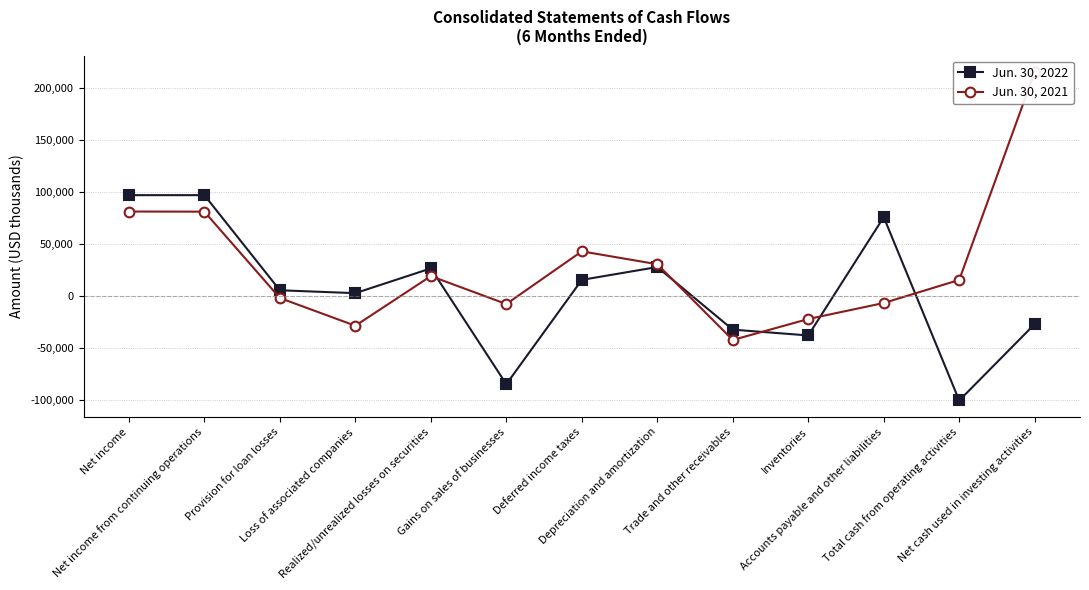

How many data points in Jun. 30, 2021 are less than 15125?

6